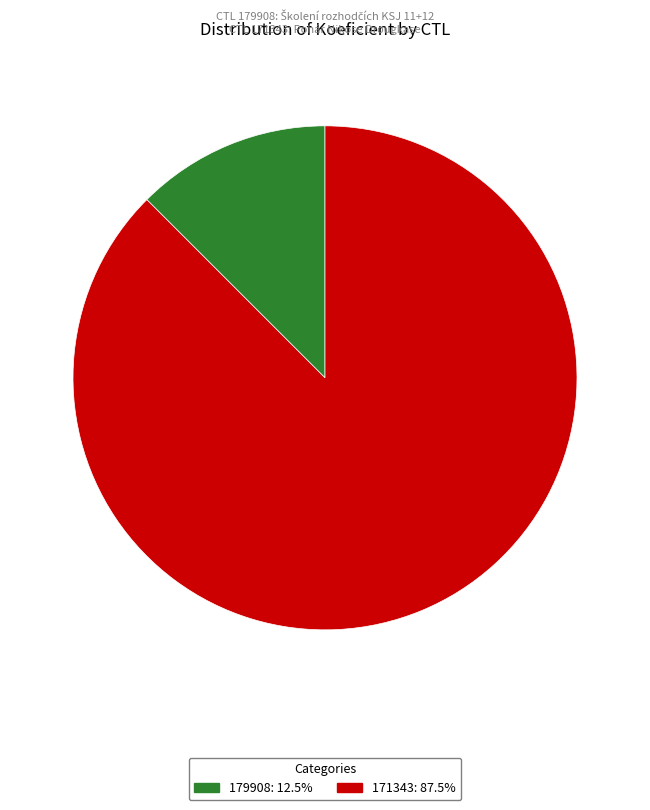

The 171343 slice represents 76% of the pie. True or false?

False